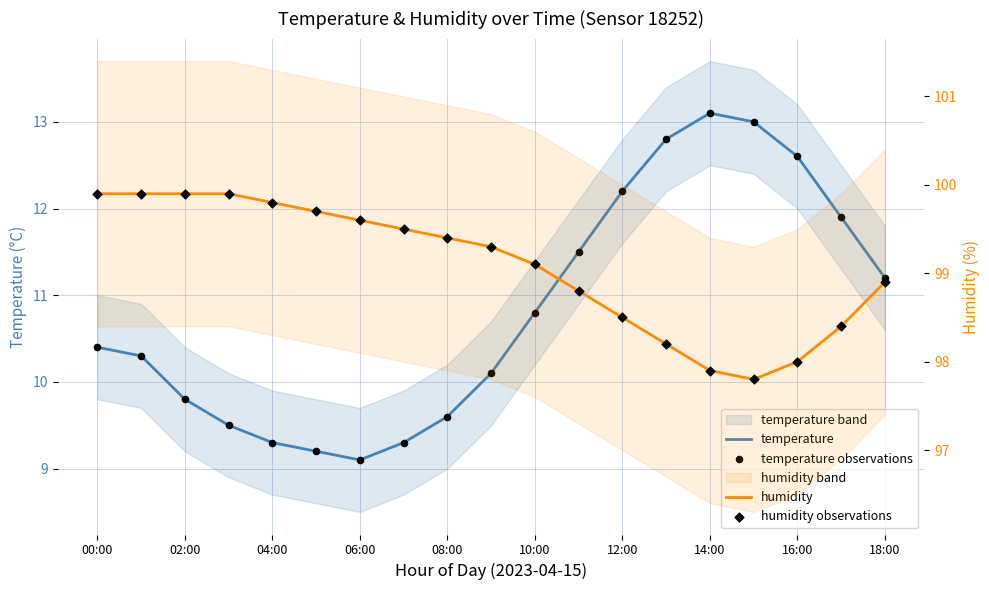

Is the value of temperature observations at 08:00 greater than the value of temperature at 06:00?

Yes